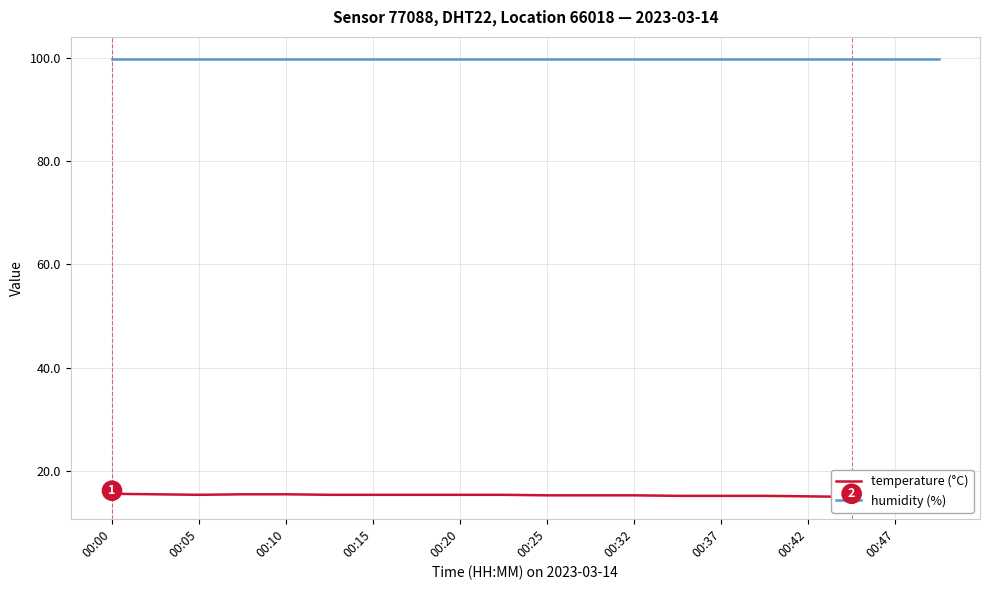

The humidity (%) series shows 46.6 at 00:05. True or false?

False